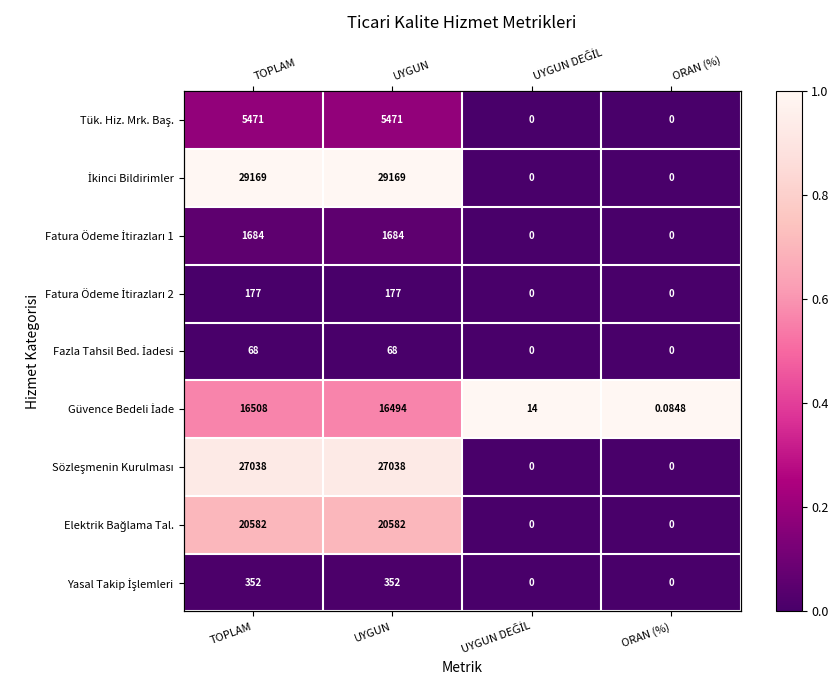

At which category is the sum across all series the highest?

TOPLAM